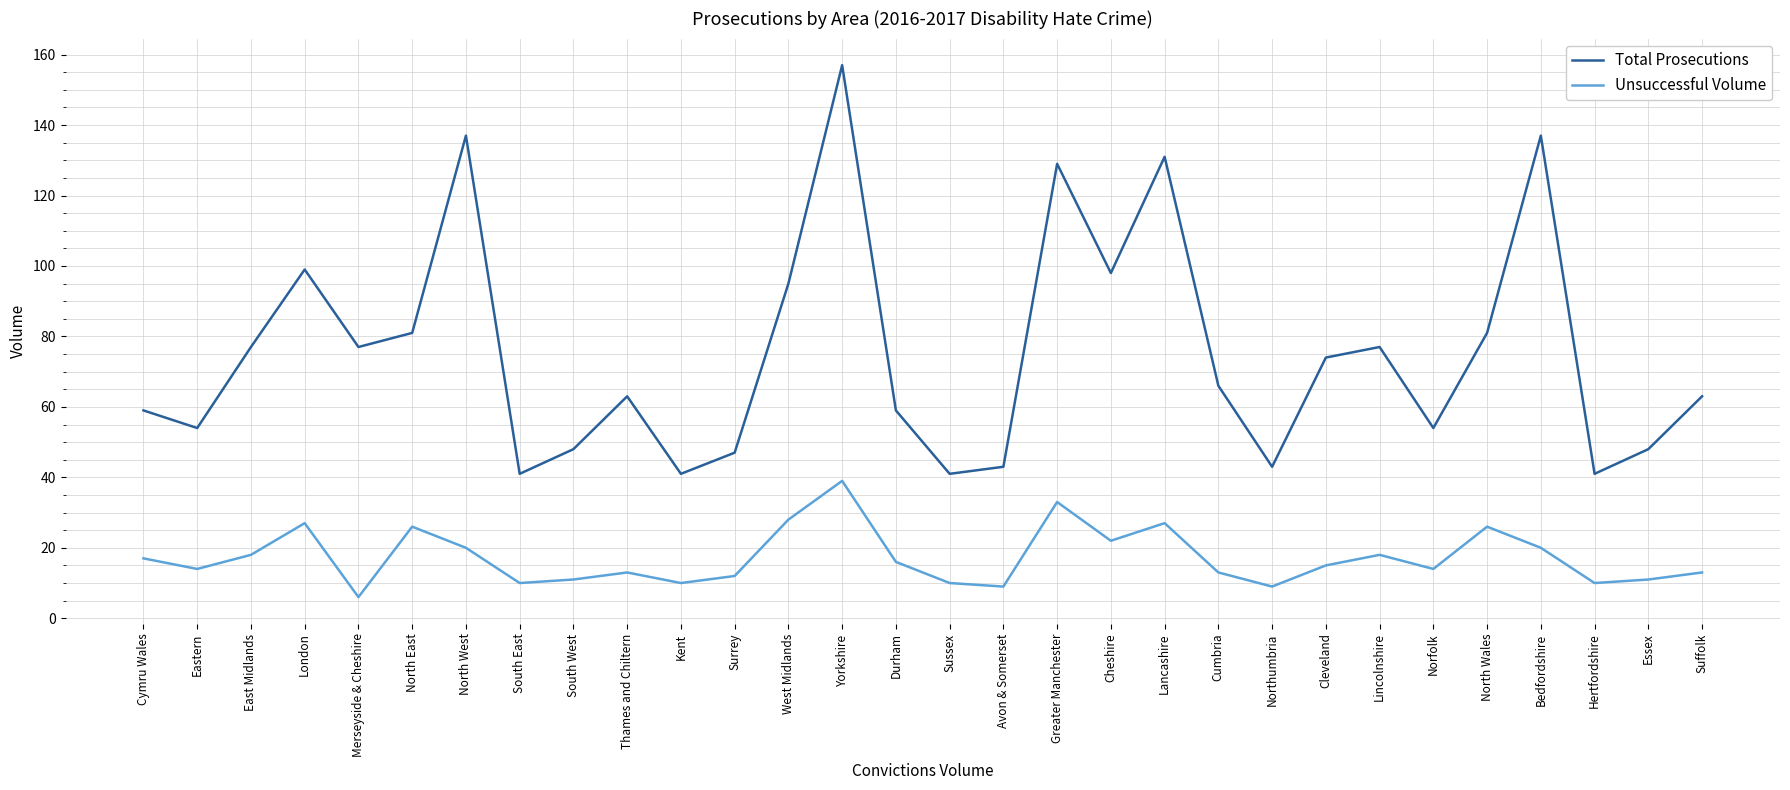

List the series in order of their overall mean, lowest first.

Unsuccessful Volume, Total Prosecutions